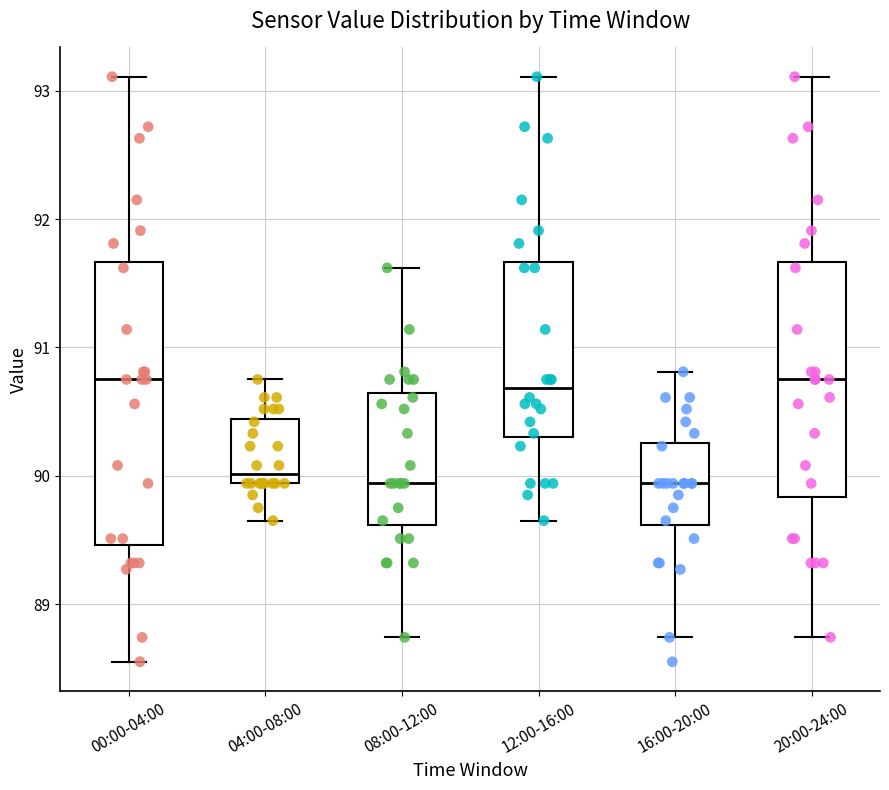

Which box is the tallest, from its lower edge to its upper edge?

00:00-04:00